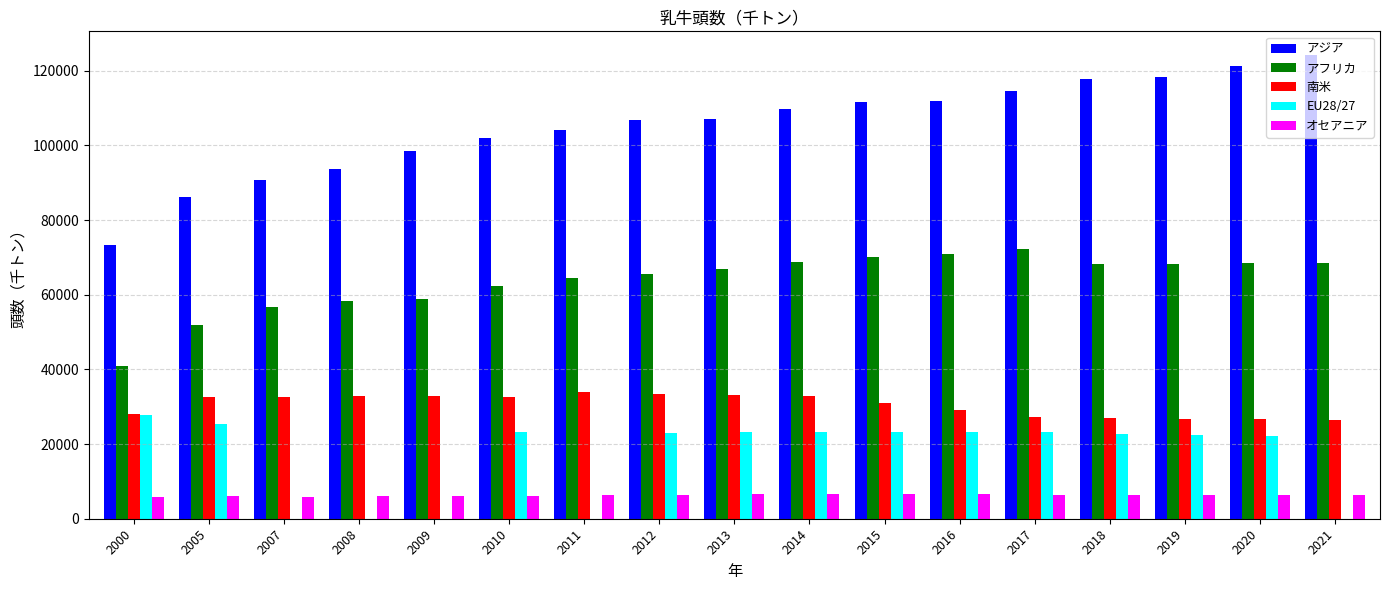

What is the sum of all アフリカ values?

1081895